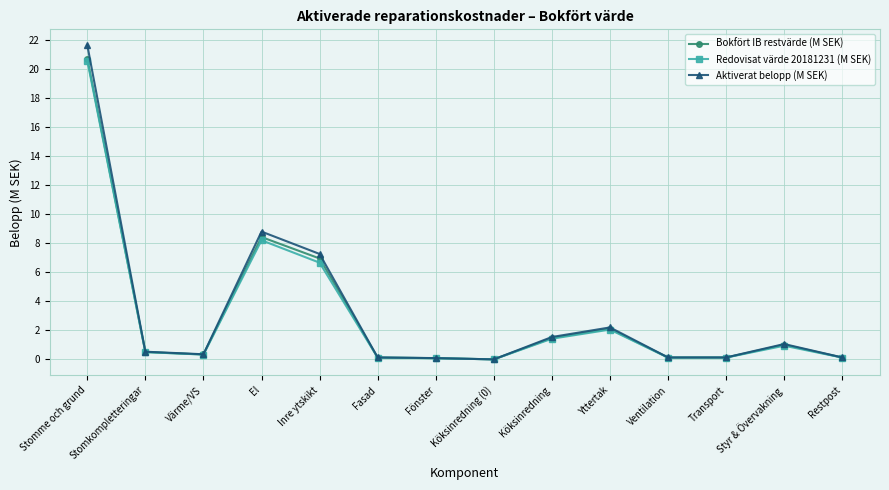

Which label corresponds to the largest value in the chart?

Stomme och grund